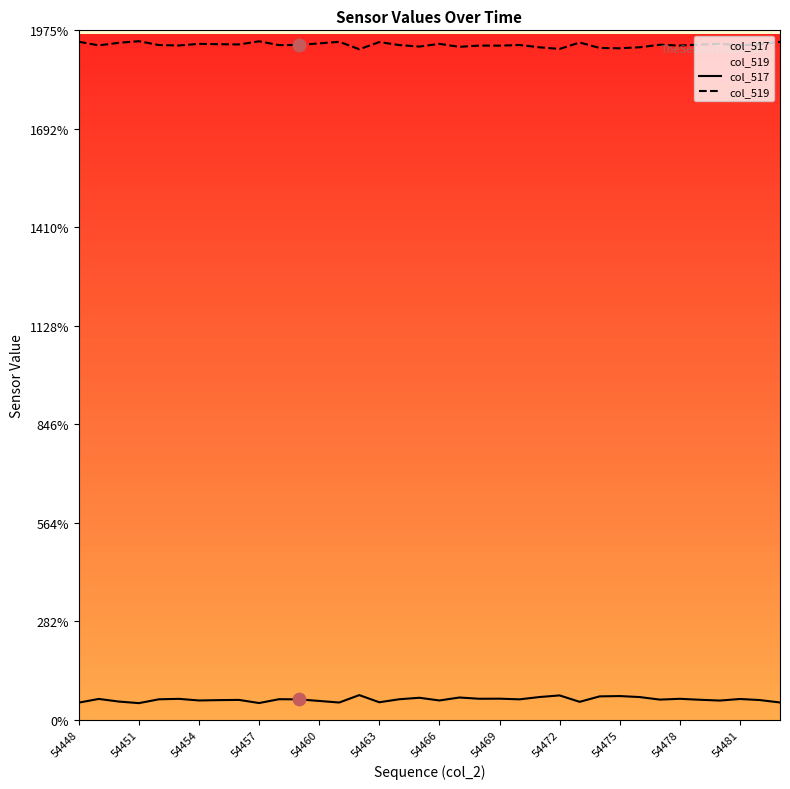

What are all the series names shown in the legend?

col_517, col_519